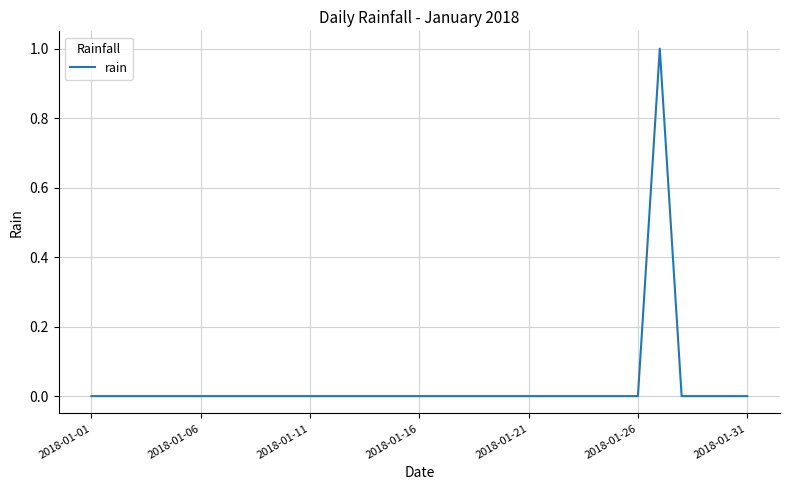

How many lines are shown in the chart?

1